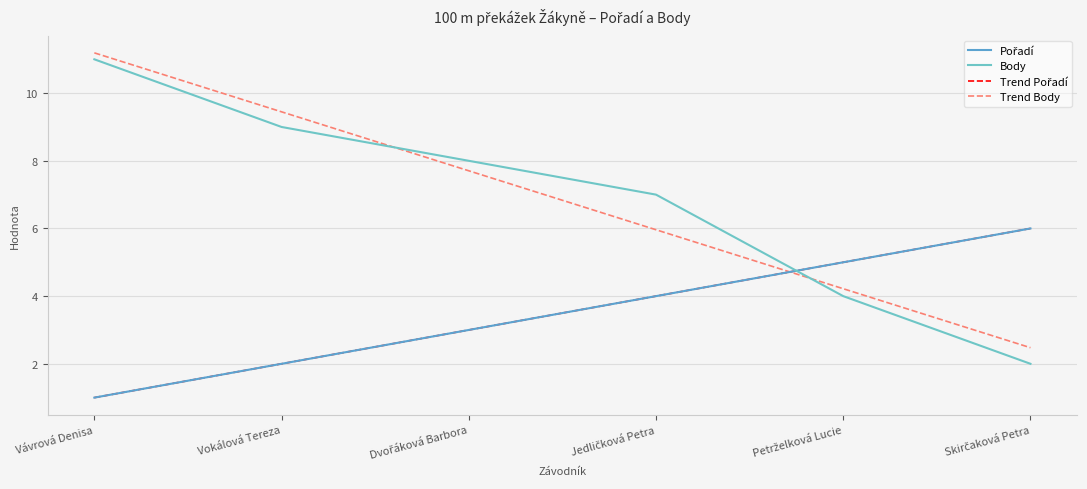

Which series changed the most between Vokálová Tereza and Skirčaková Petra?

Body